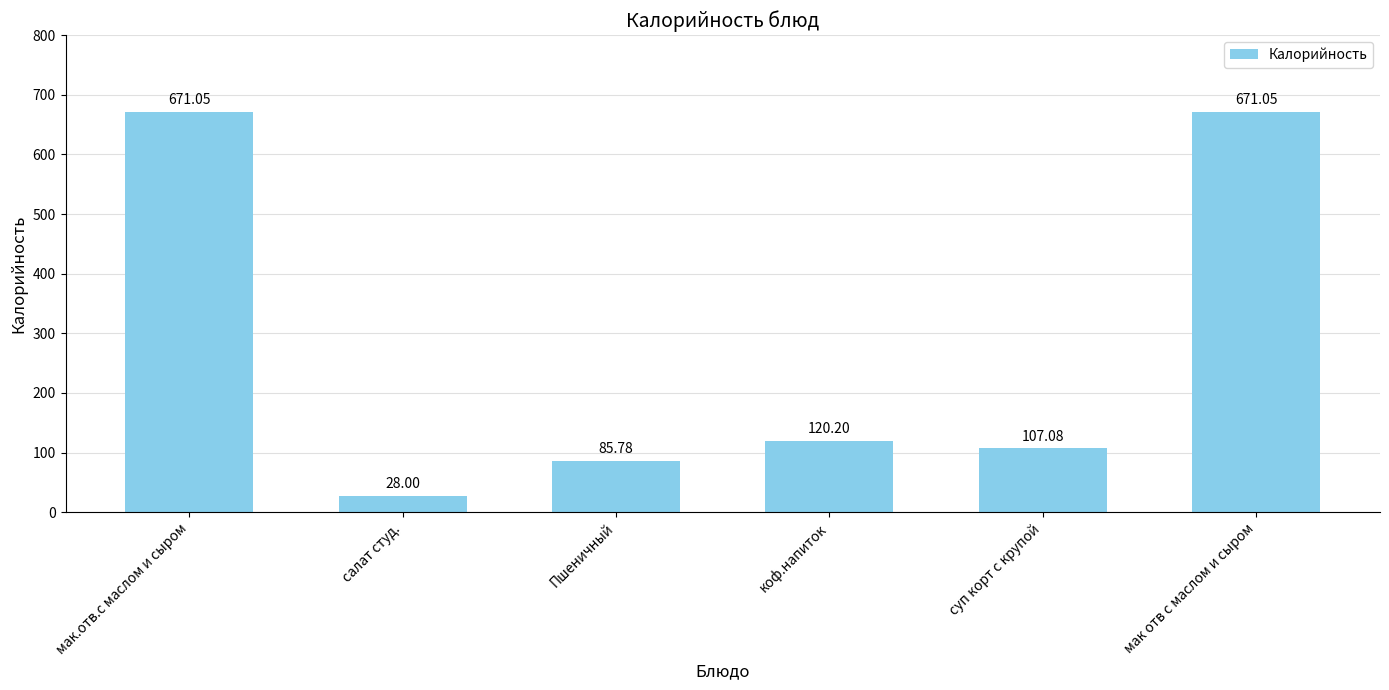

What is the approximate value at салат студ.?

28.0